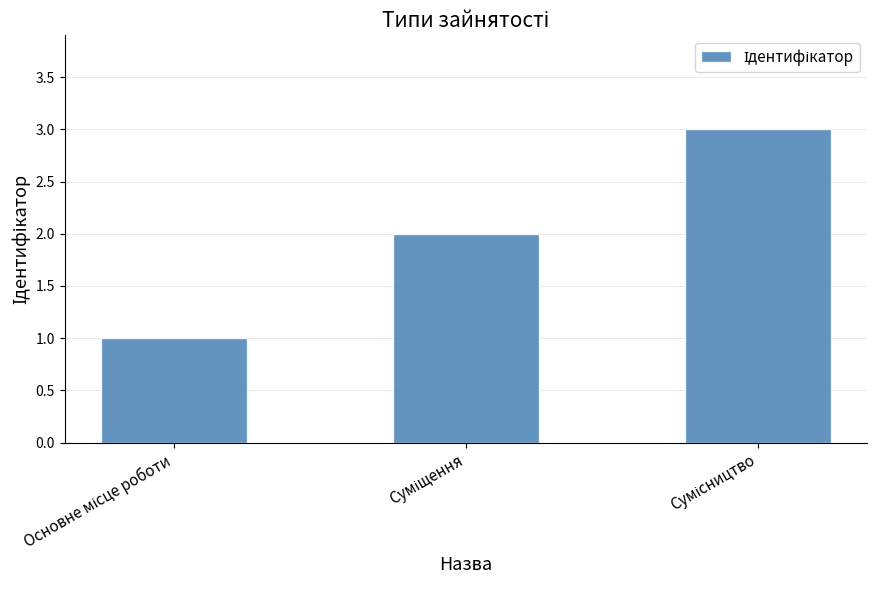

What is the sum of all values?

6